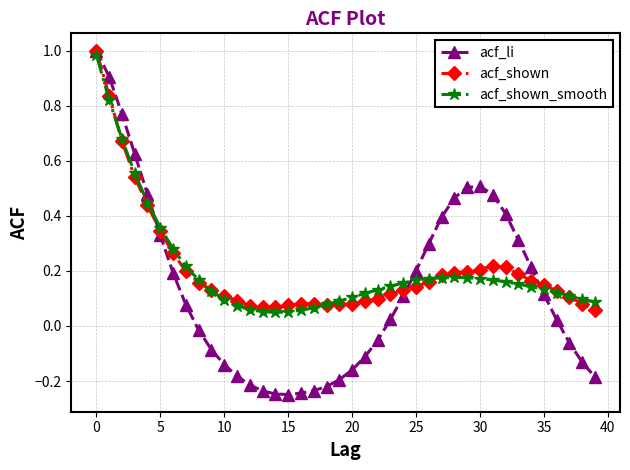

At how many categories does at least one series exceed 0?

40